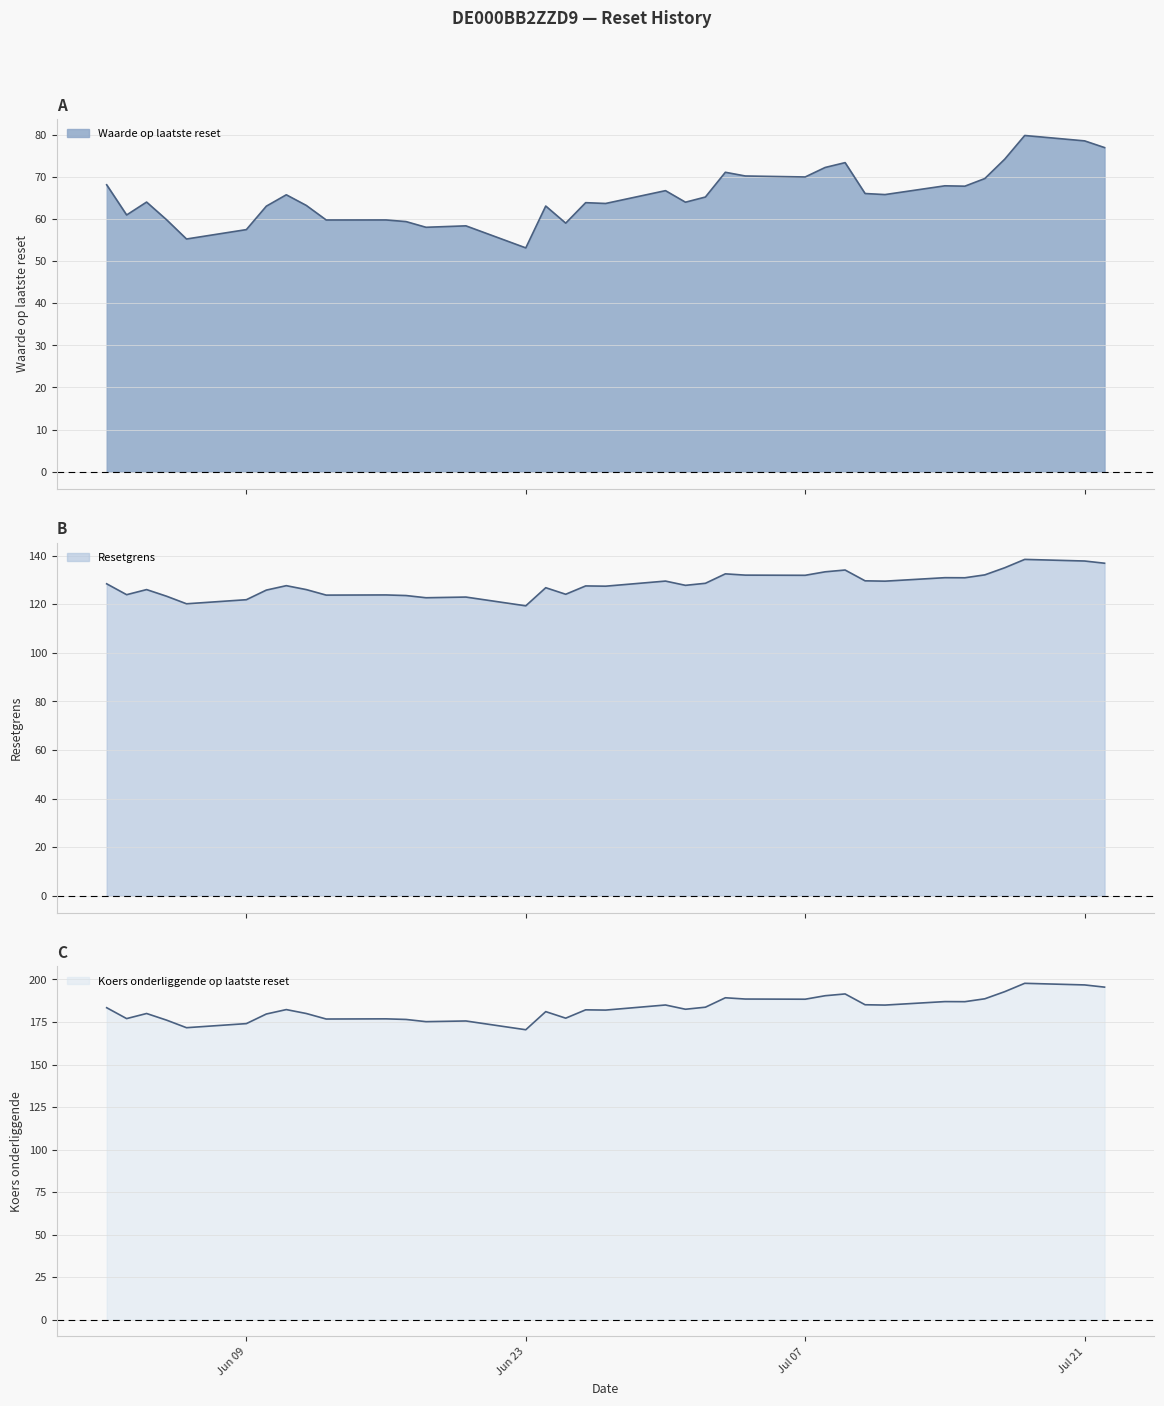

Is the value of Koers onderliggende op laatste reset at 2025-06-23 greater than the value of Resetgrens at 2025-06-02?

Yes